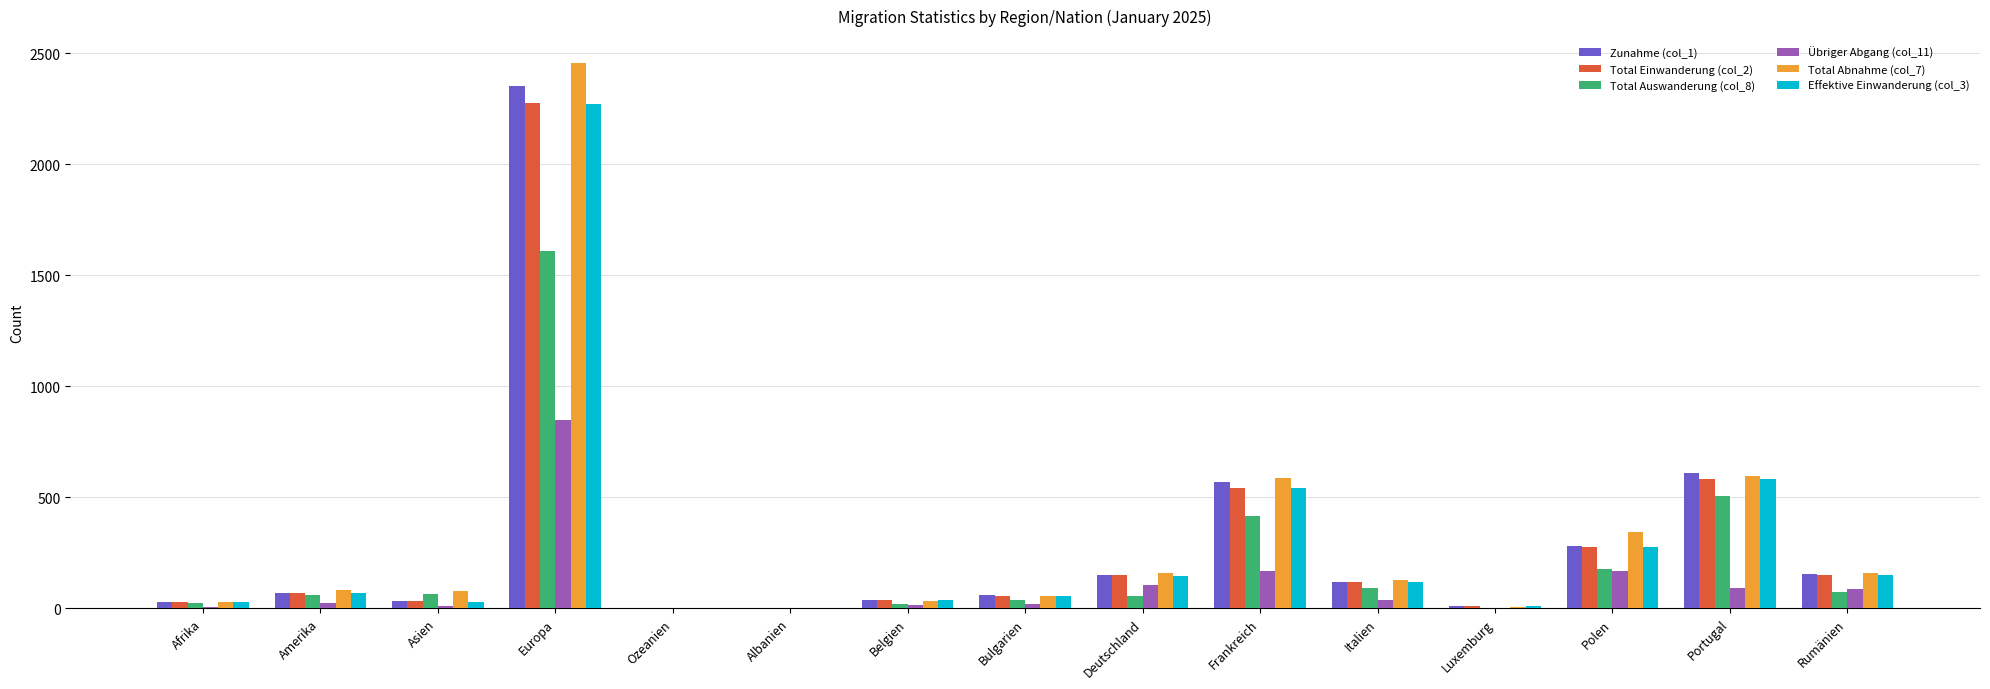

At which category is the sum across all series the highest?

Europa